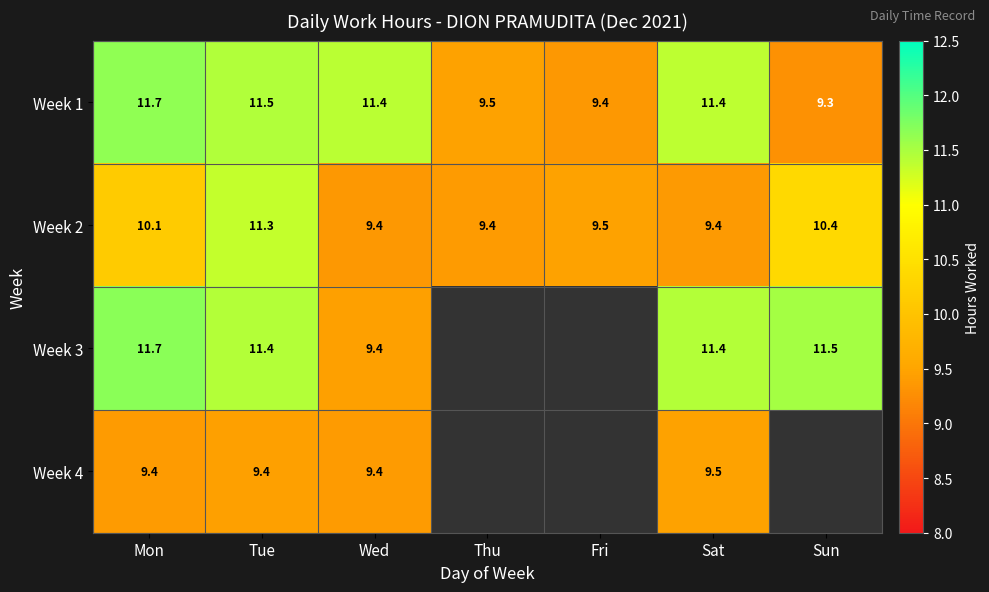

What is the minimum value for Week 2?

9.4